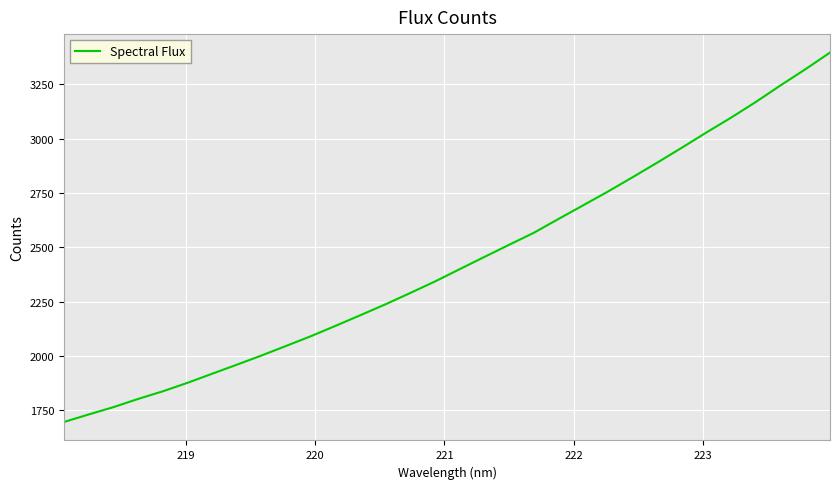

What is the greatest value displayed?

3396.6